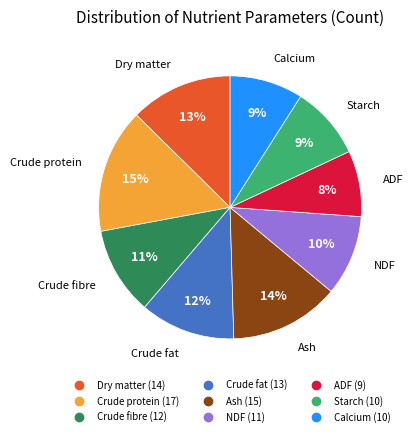

To the nearest percent, what is the average slice percentage?

11%